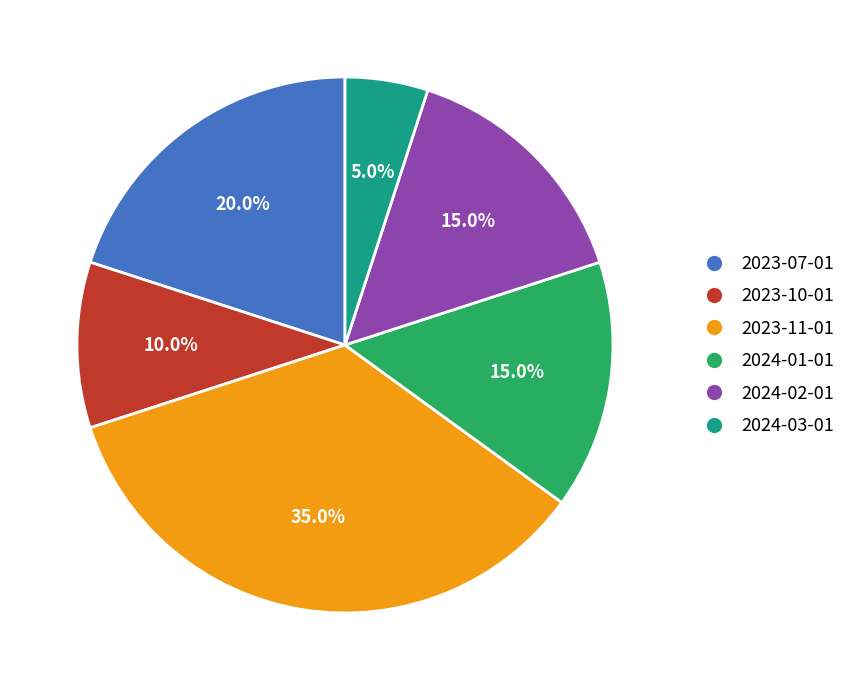

True or false: 2023-11-01 accounts for 22% of the total.

False